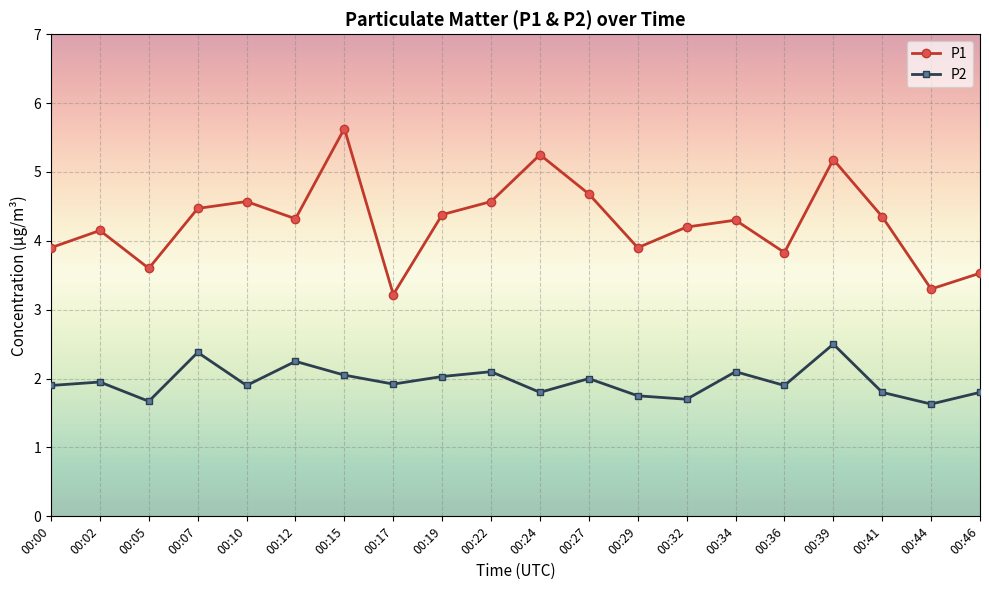

What is the spread (max minus min) of values at 00:22?

2.5